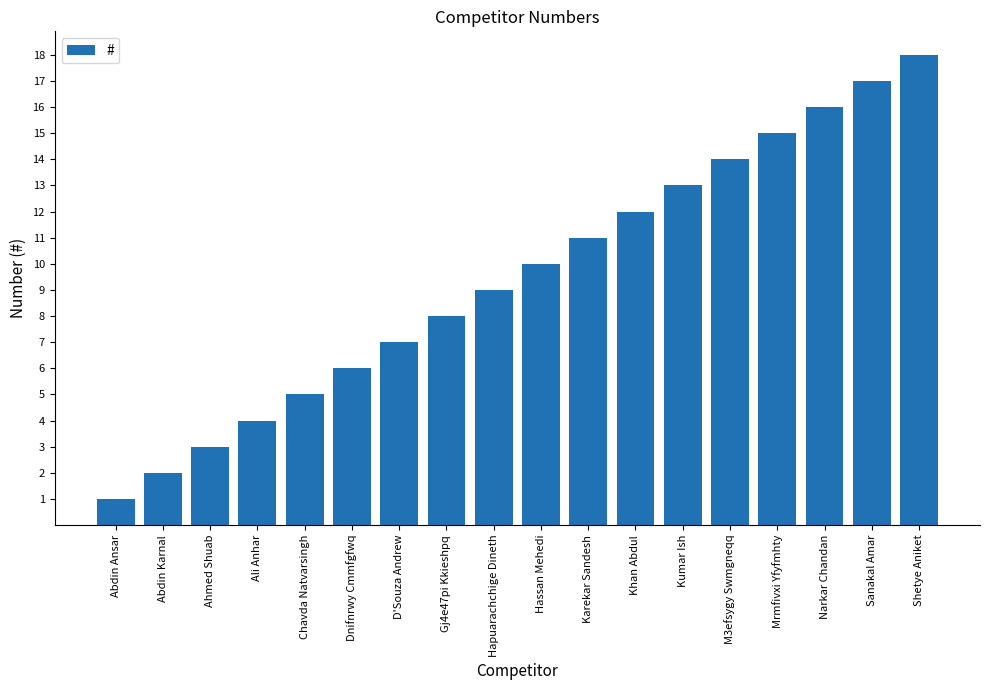

What is the label of the 6th bar from the left?

Dnifnrwy Cmmfgfwq